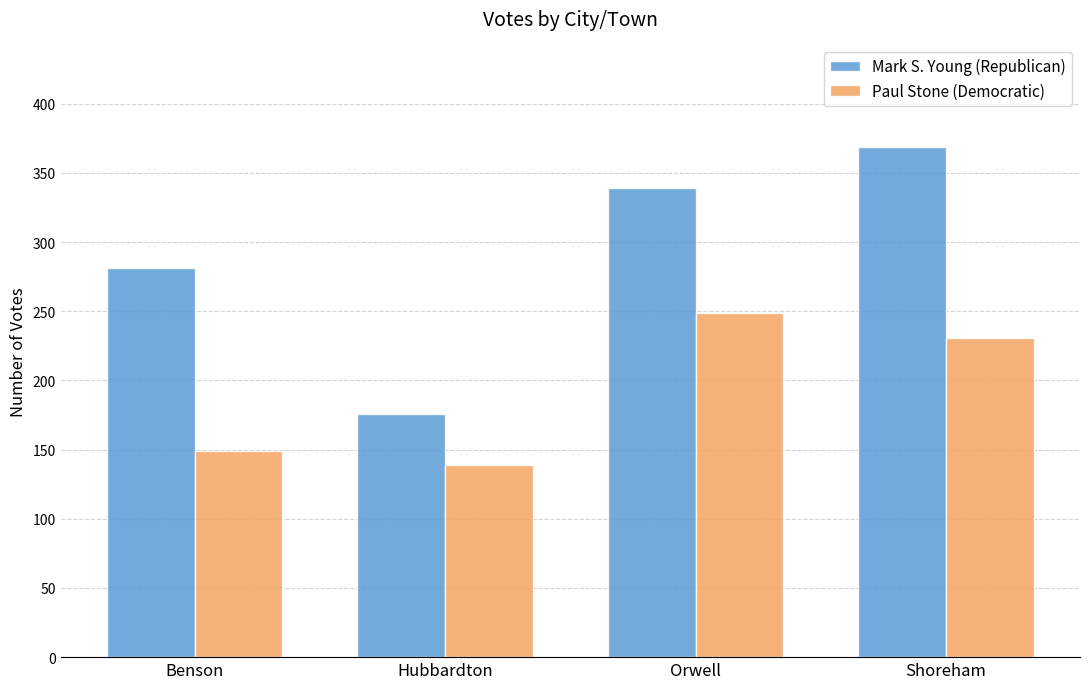

Reading left to right, list all the values displayed in this chart.

Mark S. Young (Republican): Benson=281	Hubbardton=176	Orwell=339	Shoreham=369
Paul Stone (Democratic): Benson=149	Hubbardton=139	Orwell=249	Shoreham=231